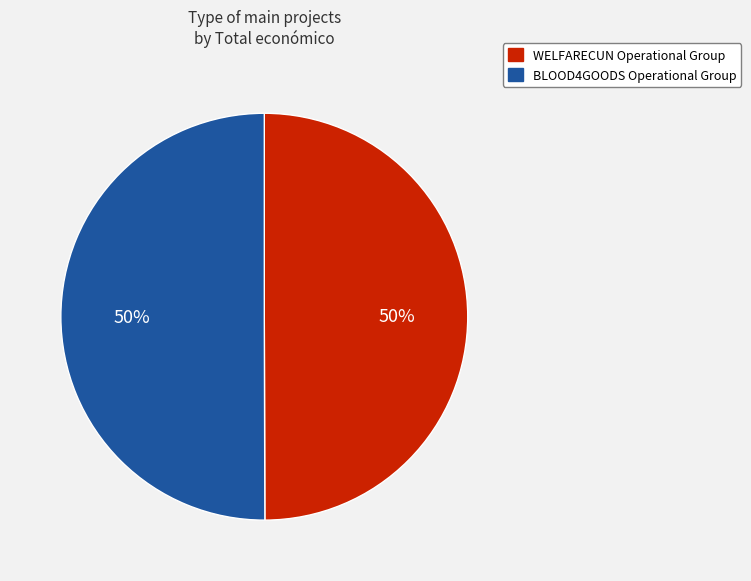

The WELFARECUN Operational Group slice represents 50% of the pie. True or false?

True